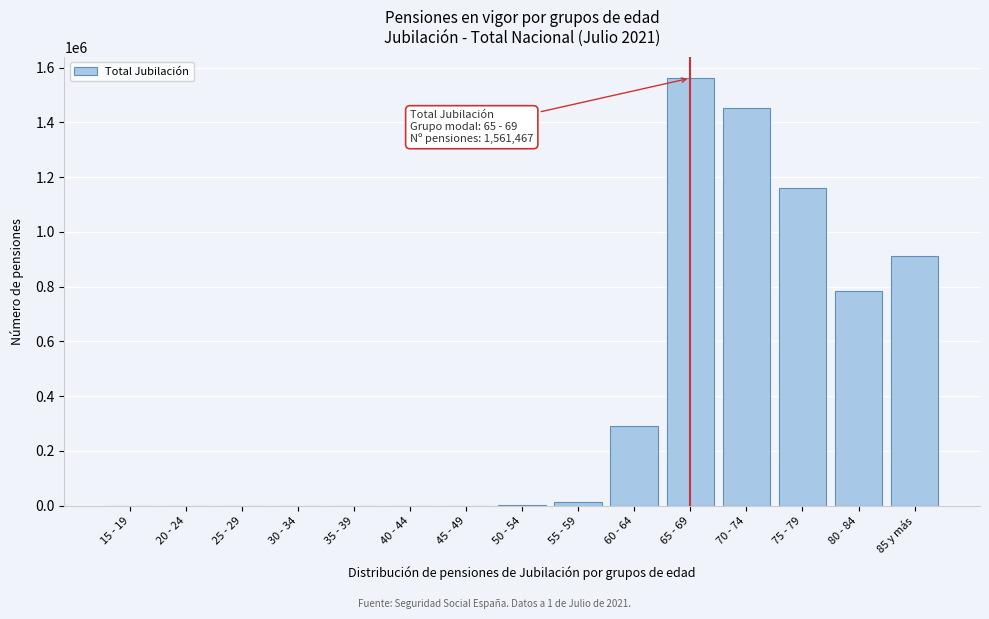

Which has a higher value, 80 - 84 or 25 - 29?

80 - 84